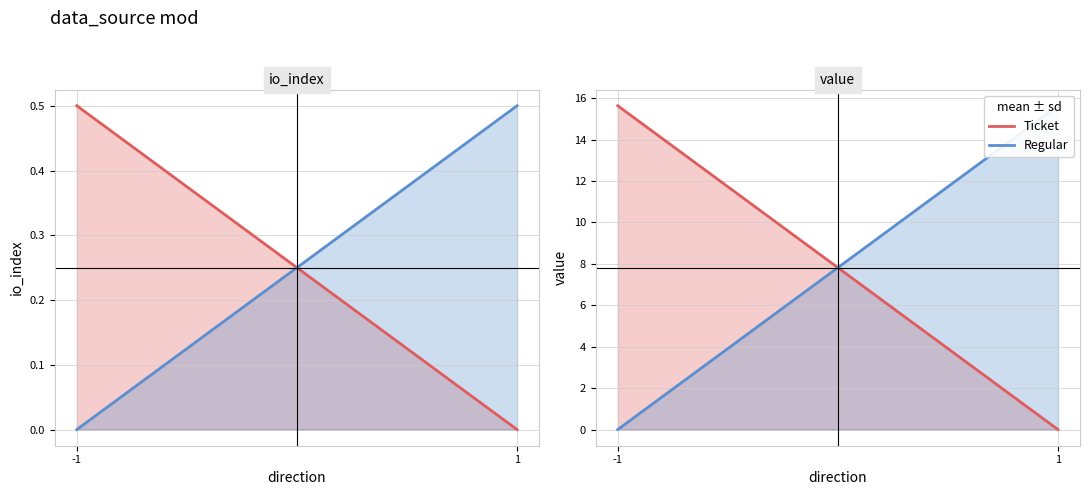

How many categories are shown in the chart?

2